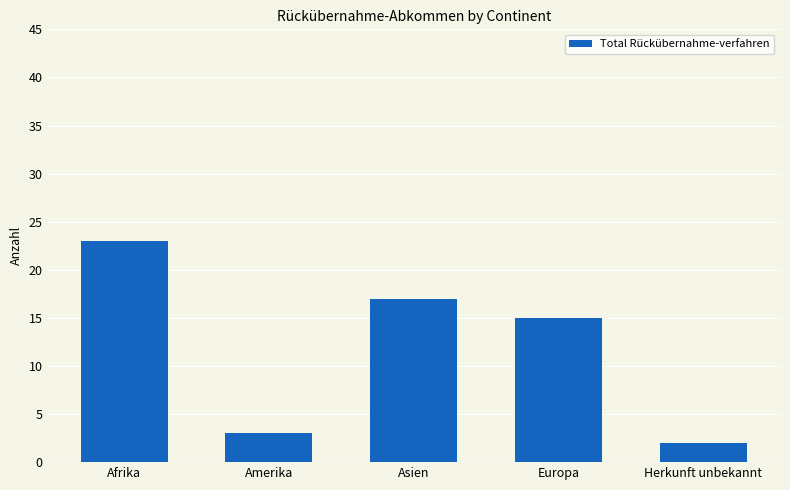

List the labels in order of value, smallest first.

Herkunft unbekannt, Amerika, Europa, Asien, Afrika